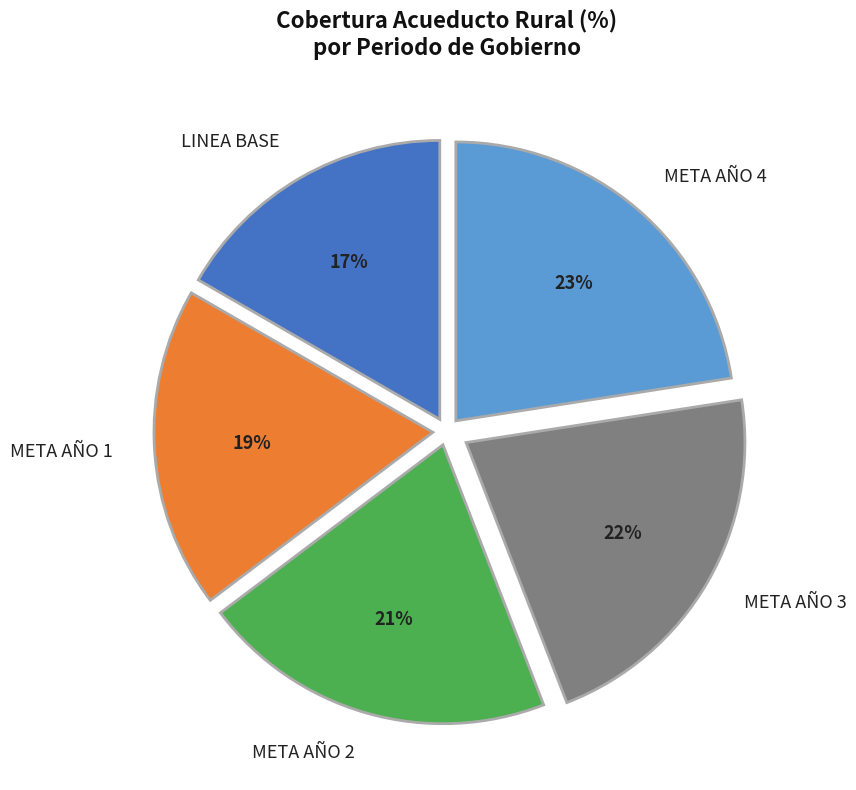

How many slices are in this pie chart?

5